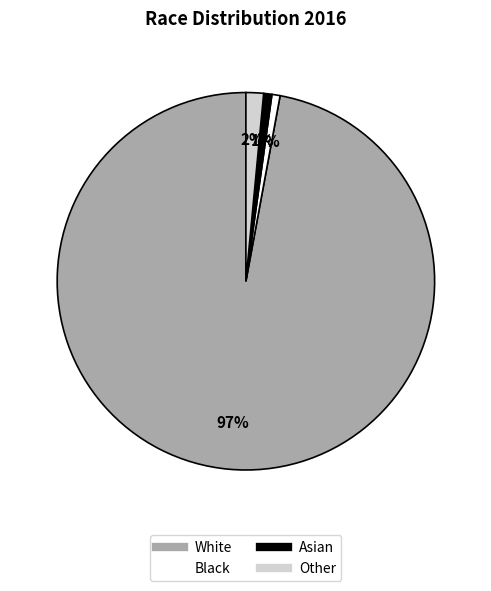

Do Asian and Other together represent more than half of the pie?

No